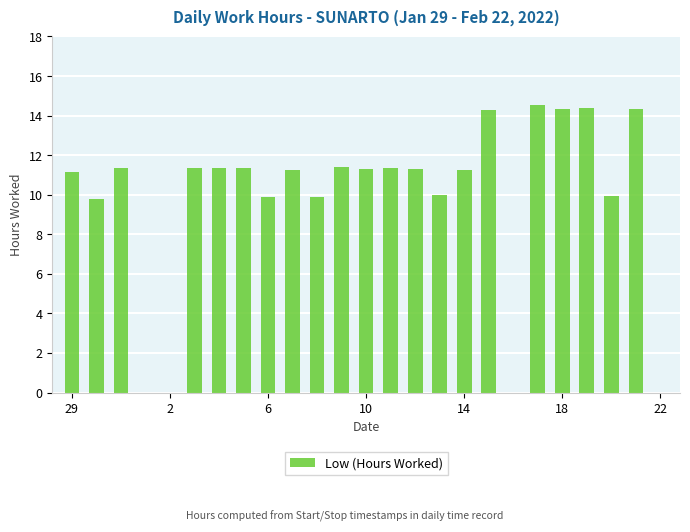

What is the greatest value displayed?

14.5